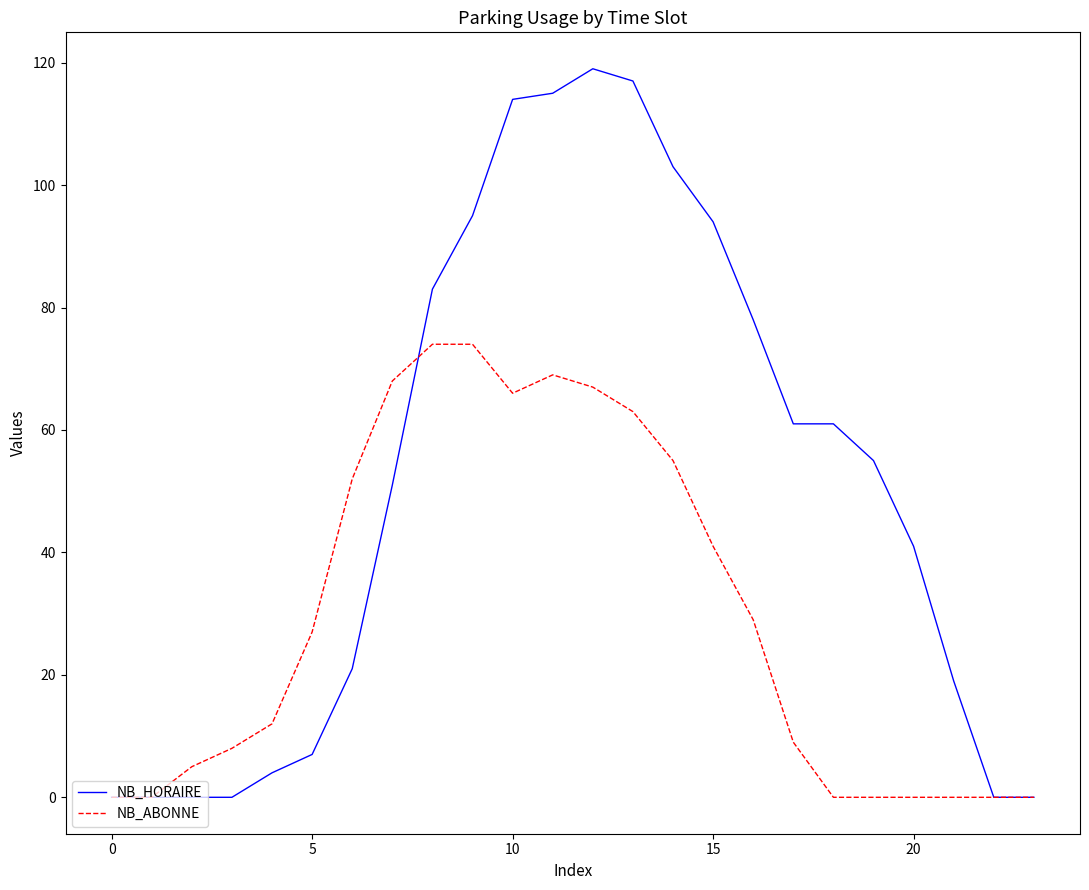

List the series in order of their peak value, lowest first.

NB_ABONNE, NB_HORAIRE